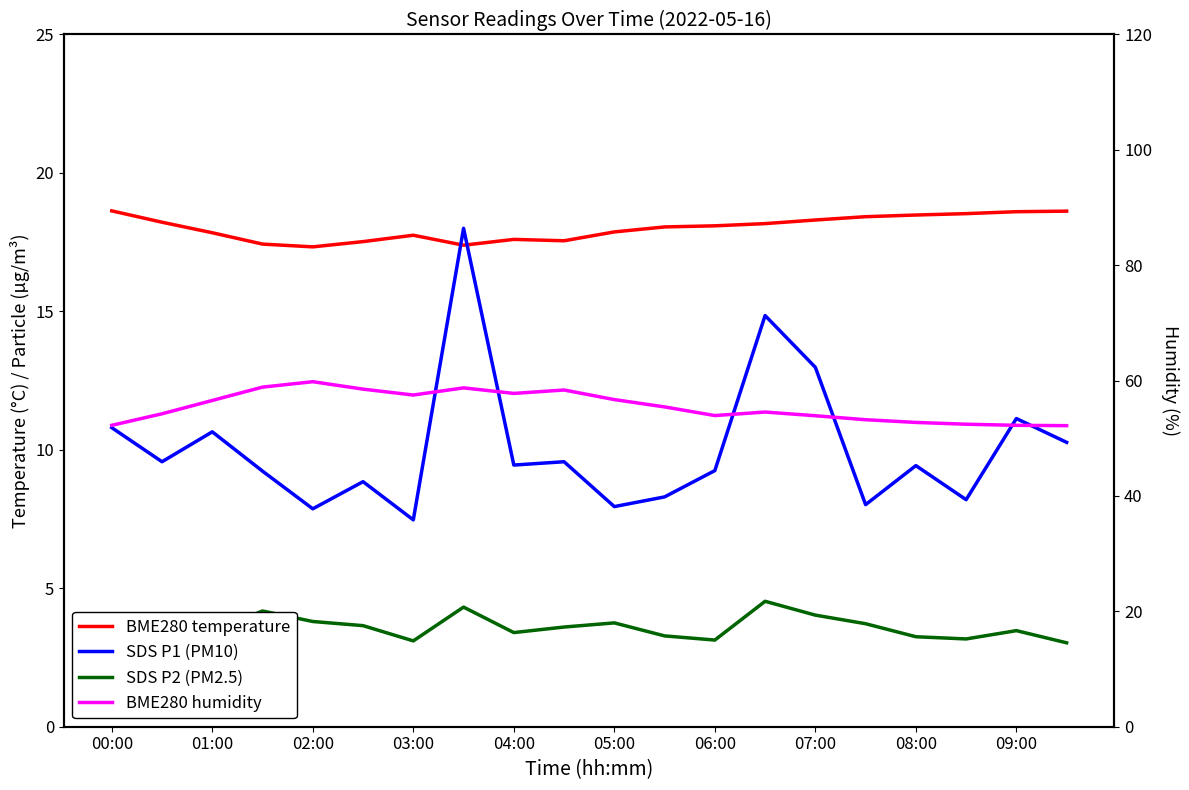

What is the maximum value for BME280 humidity?

59.8